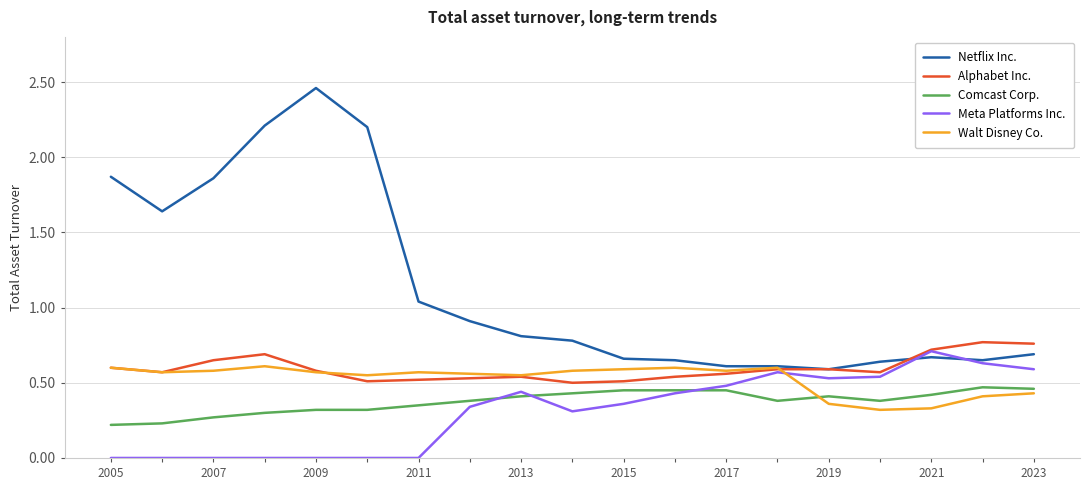

Count the Comcast Corp. values in the range 0 to 1.

19